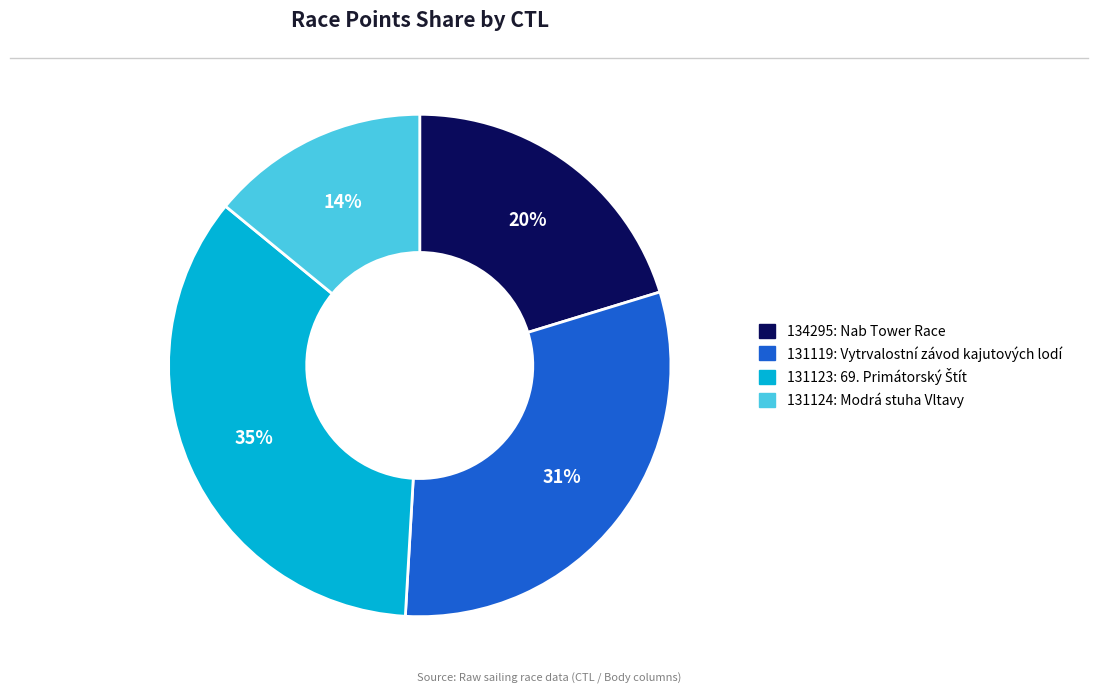

How many segments does this pie chart have?

4